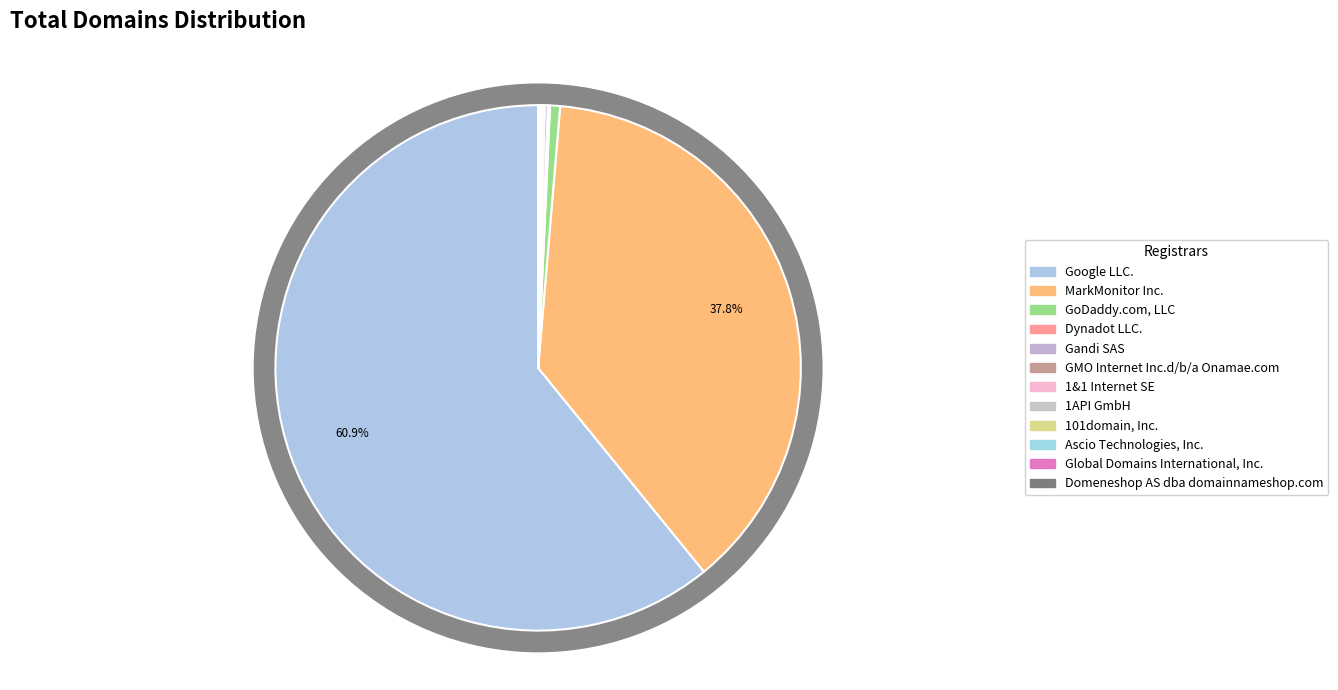

What is the change in value from Google LLC. to GoDaddy.com, LLC?

-166185